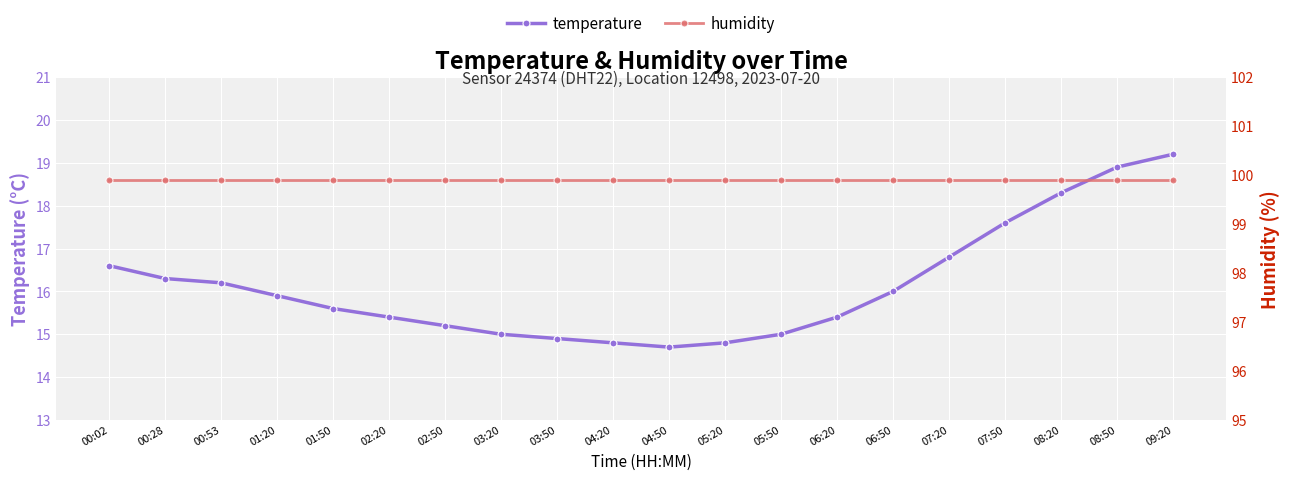

Reading left to right, transcribe all the data shown in this chart.

temperature: 00:02=16.6	00:28=16.3	00:53=16.2	01:20=15.9	01:50=15.6	02:20=15.4	02:50=15.2	03:20=15.0	03:50=14.9	04:20=14.8	04:50=14.7	05:20=14.8	05:50=15.0	06:20=15.4	06:50=16.0	07:20=16.8	07:50=17.6	08:20=18.3	08:50=18.9	09:20=19.2
humidity: 00:02=99.9	00:28=99.9	00:53=99.9	01:20=99.9	01:50=99.9	02:20=99.9	02:50=99.9	03:20=99.9	03:50=99.9	04:20=99.9	04:50=99.9	05:20=99.9	05:50=99.9	06:20=99.9	06:50=99.9	07:20=99.9	07:50=99.9	08:20=99.9	08:50=99.9	09:20=99.9